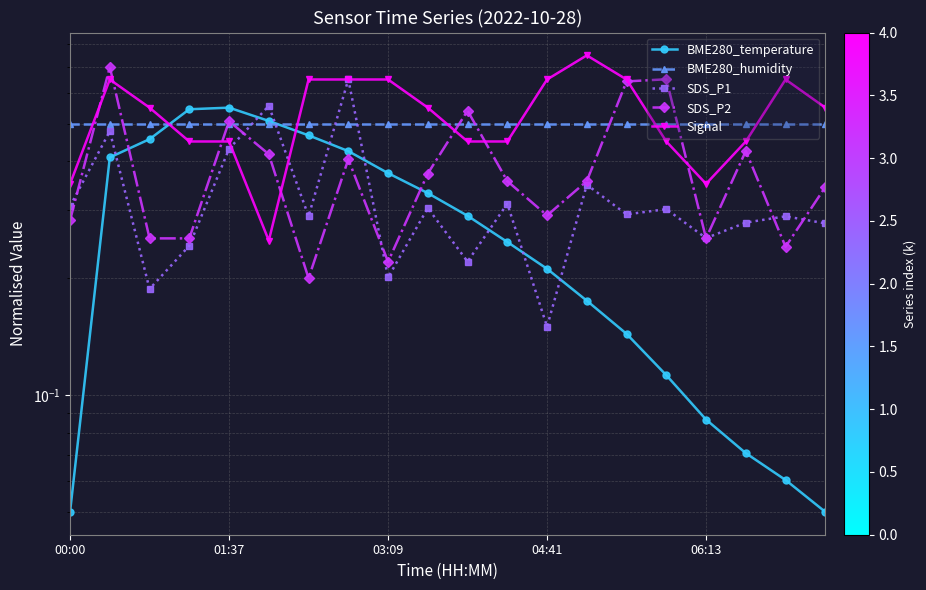

Which series changed the most between 10 and 12?

SDS_P2